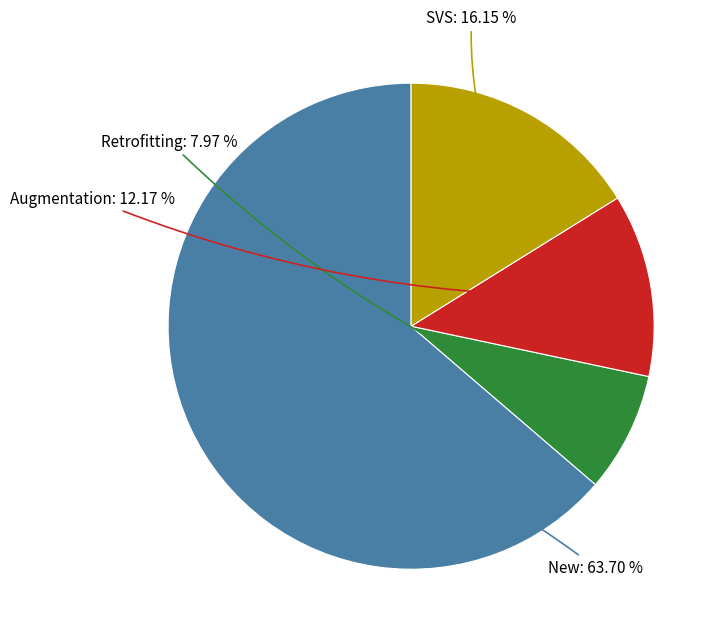

Is there any slice that represents more than half of the pie?

Yes